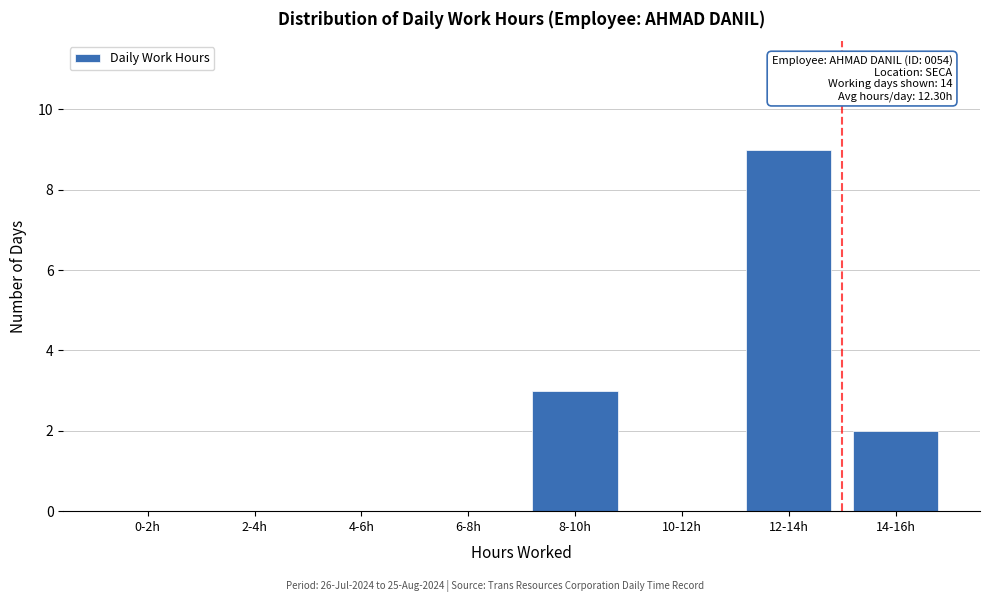

Reading right to left, transcribe all the data shown in this chart.

14-16h=2	12-14h=9	10-12h=0	8-10h=3	6-8h=0	4-6h=0	2-4h=0	0-2h=0